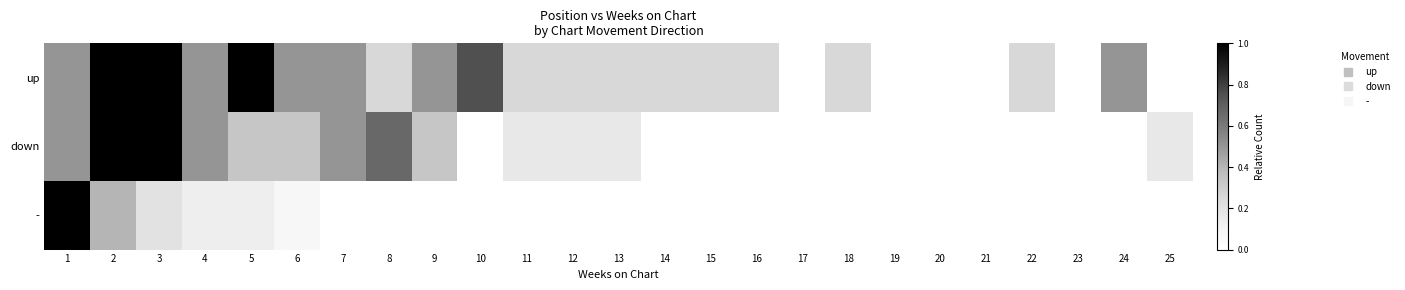

Reading left to right, list all the values displayed in this chart.

up: 1=0.5	2=1.0	3=1.0	4=0.5	5=1.0	6=0.5	7=0.5	8=0.2	9=0.5	10=0.8	11=0.2	12=0.2	13=0.2	14=0.2	15=0.2	16=0.2	17=0.0	18=0.2	19=0.0	20=0.0	21=0.0	22=0.2	23=0.0	24=0.5	25=0.0
down: 1=0.5	2=1.0	3=1.0	4=0.5	5=0.3	6=0.3	7=0.5	8=0.7	9=0.3	10=0.0	11=0.2	12=0.2	13=0.2	14=0.0	15=0.0	16=0.0	17=0.0	18=0.0	19=0.0	20=0.0	21=0.0	22=0.0	23=0.0	24=0.0	25=0.2
-: 1=1.0	2=0.4	3=0.2	4=0.1	5=0.1	6=0.1	7=0.0	8=0.0	9=0.0	10=0.0	11=0.0	12=0.0	13=0.0	14=0.0	15=0.0	16=0.0	17=0.0	18=0.0	19=0.0	20=0.0	21=0.0	22=0.0	23=0.0	24=0.0	25=0.0